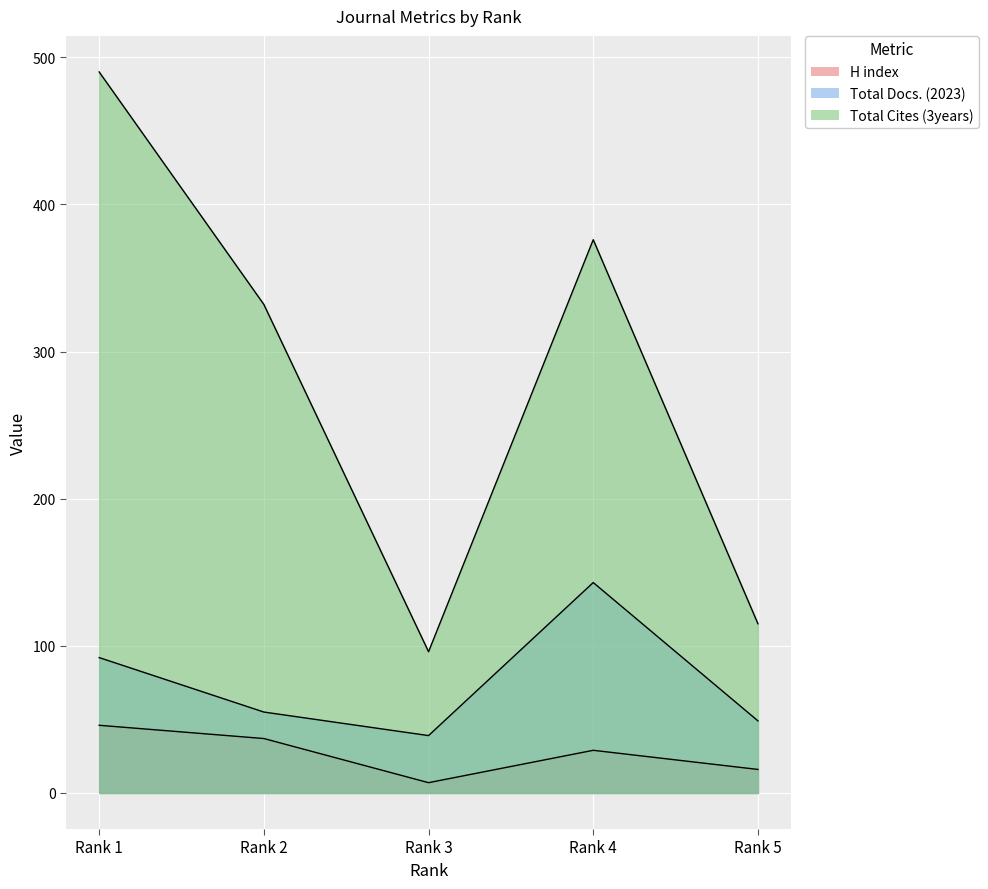

List the series in order of their peak value, lowest first.

H index, Total Docs. (2023), Total Cites (3years)